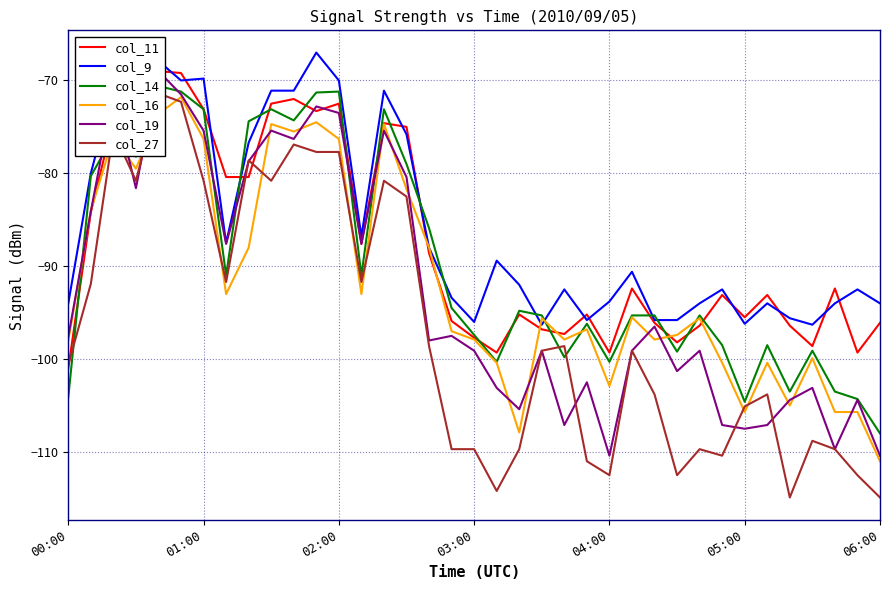

What is the sum of all col_16 values?

-3395.3